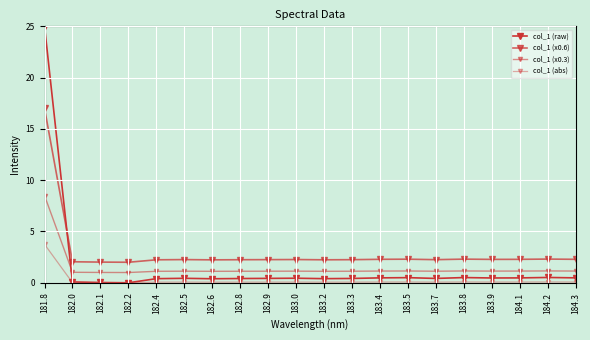

Reading left to right, extract all data points from this chart.

col_1 (raw): 25.0	0.1	0.0	0.0	0.4	0.4	0.4	0.4	0.4	0.4	0.4	0.4	0.5	0.5	0.4	0.5	0.5	0.5	0.5	0.5
col_1 (x0.6): 17.0	2.0	2.0	2.0	2.2	2.3	2.2	2.2	2.3	2.3	2.2	2.3	2.3	2.3	2.3	2.3	2.3	2.3	2.3	2.3
col_1 (x0.3): 8.5	1.0	1.0	1.0	1.1	1.1	1.1	1.1	1.1	1.1	1.1	1.1	1.1	1.2	1.1	1.2	1.1	1.1	1.2	1.1
col_1 (abs): 3.8	0.0	0.0	0.0	0.1	0.1	0.1	0.1	0.1	0.1	0.1	0.1	0.1	0.1	0.1	0.1	0.1	0.1	0.1	0.1